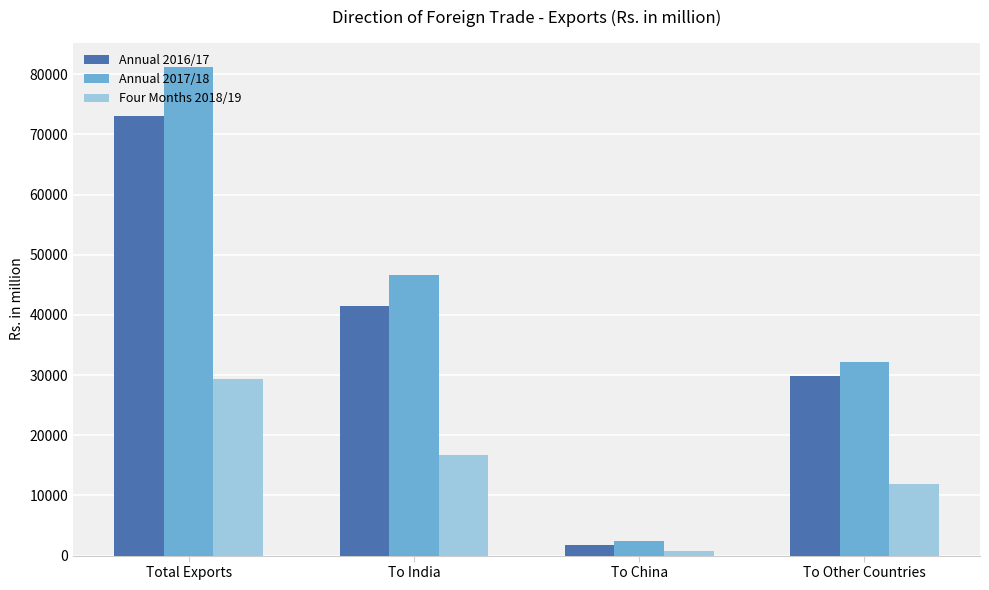

At how many categories does at least one series exceed 7117?

3